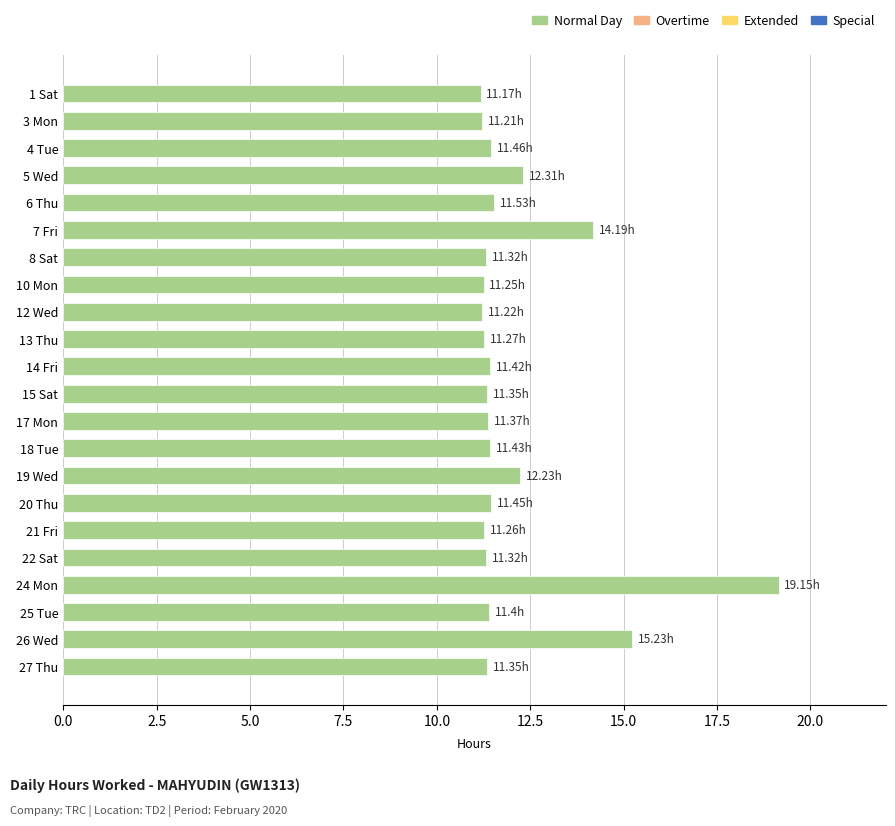

What is the sum of all values?

265.9